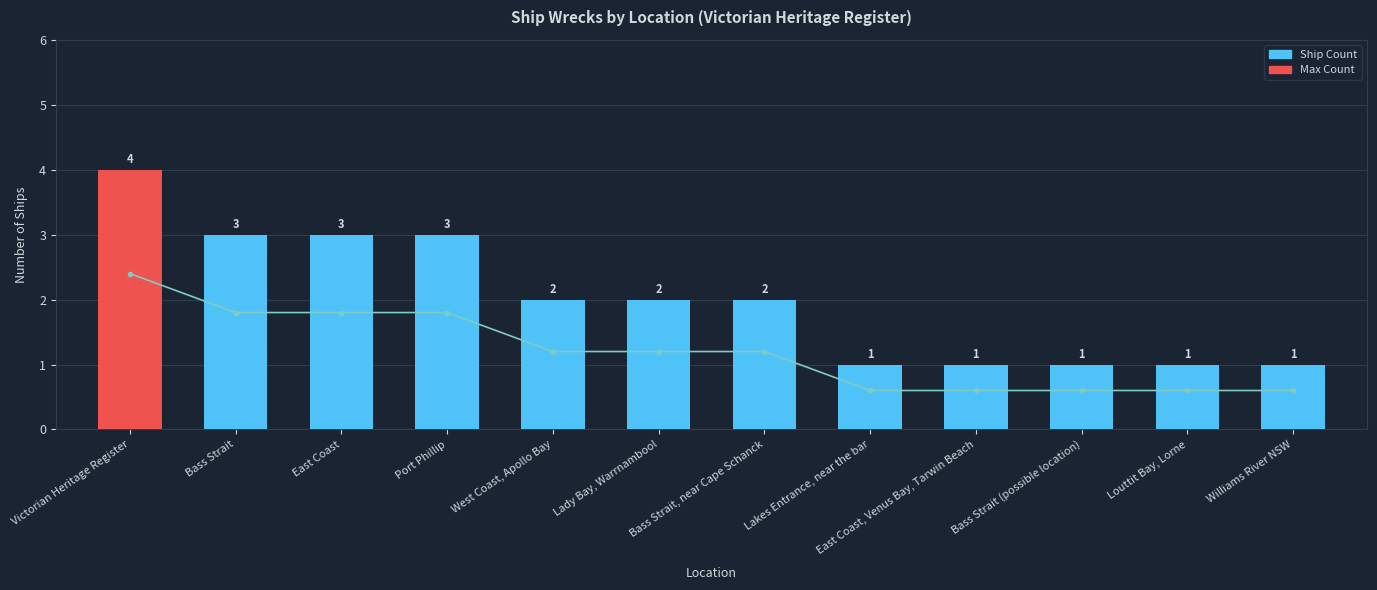

What is the difference between the second highest and minimum values in the Ship Count series?

2.0